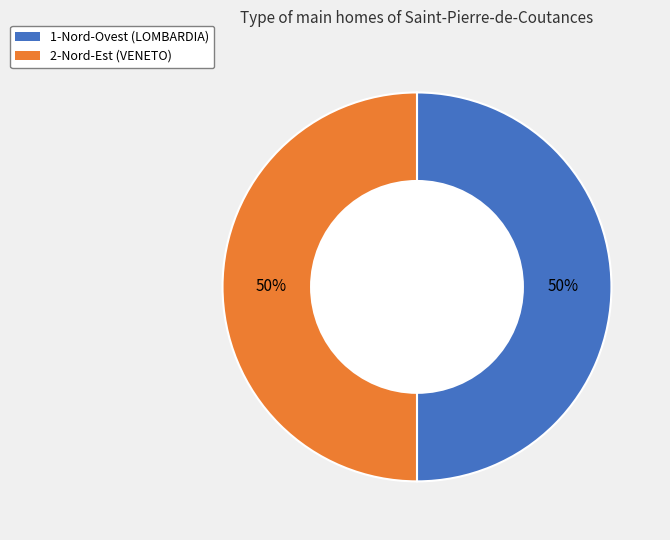

Is the sum of 2-Nord-Est (VENETO) and 1-Nord-Ovest (LOMBARDIA) greater than half?

Yes